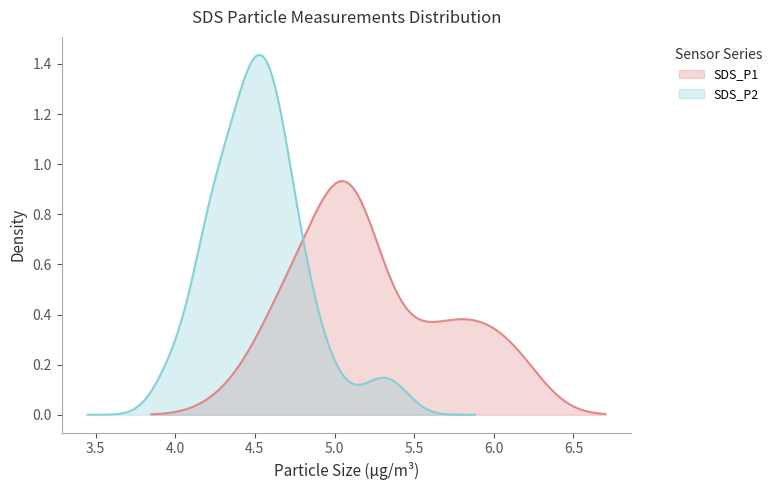

Between 17 and 32, which series saw the biggest shift?

SDS_P1